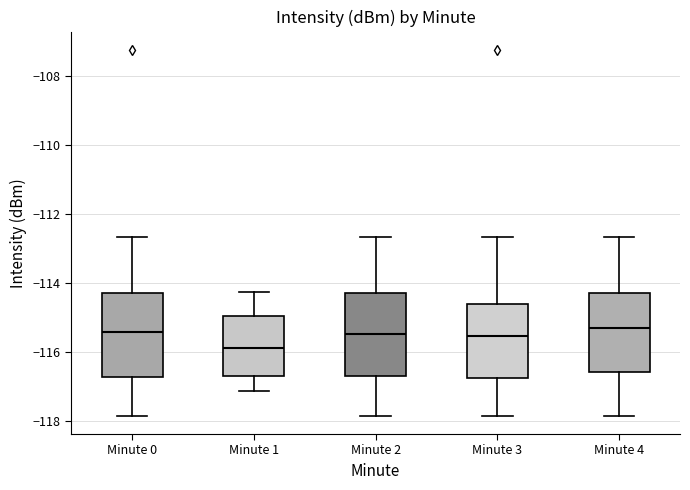

Reading left to right, transcribe this box plot: for each box, give where its median line is, the range the box spans, and where its two whiskers end, as read against the y-axis. The values are not printed on the chart, so give them approximately, as read against the axis.

Minute 0: median -115.4, box -116.8 to -114.4, whiskers -117.8 to -112.6
Minute 1: median -115.8, box -116.6 to -115.0, whiskers -117.2 to -114.2
Minute 2: median -115.4, box -116.6 to -114.4, whiskers -117.8 to -112.6
Minute 3: median -115.6, box -116.8 to -114.6, whiskers -117.8 to -112.6
Minute 4: median -115.4, box -116.6 to -114.4, whiskers -117.8 to -112.6